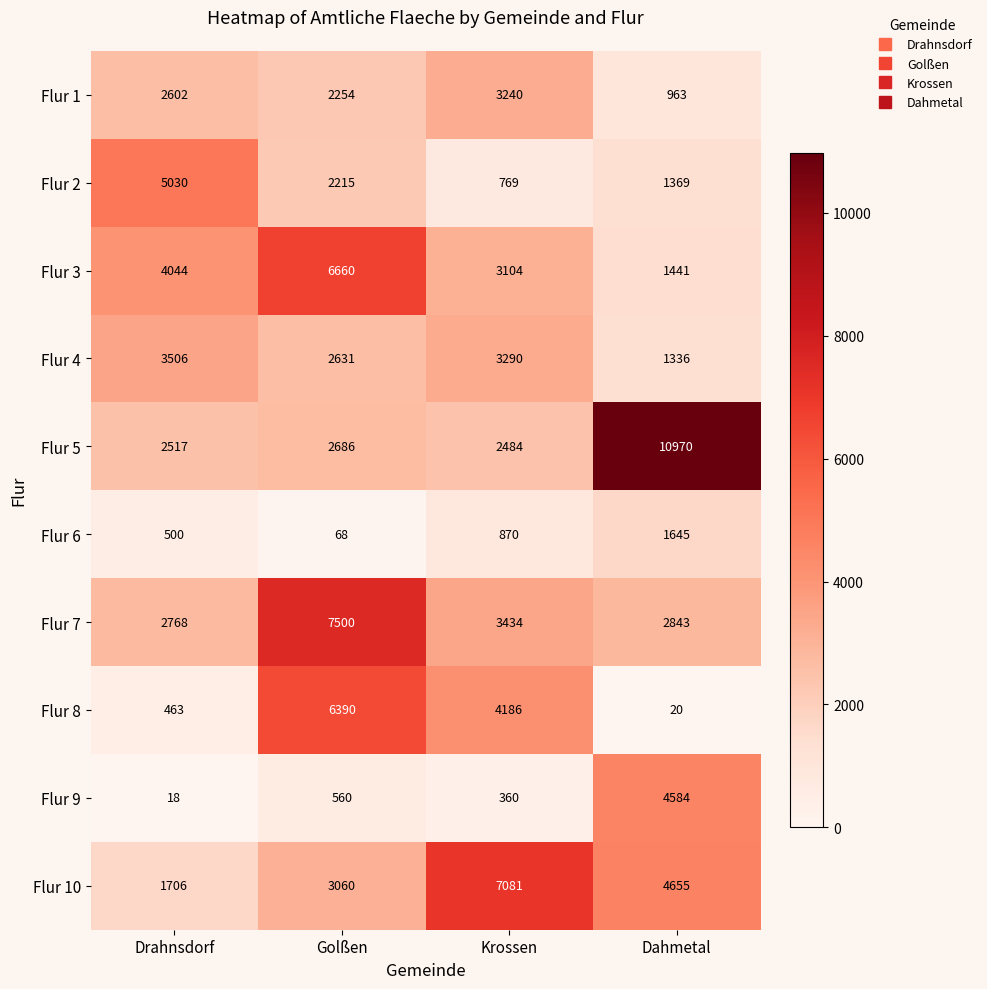

Rank the series at Golßen from highest to lowest value.

Flur 7, Flur 3, Flur 8, Flur 10, Flur 5, Flur 4, Flur 1, Flur 2, Flur 9, Flur 6